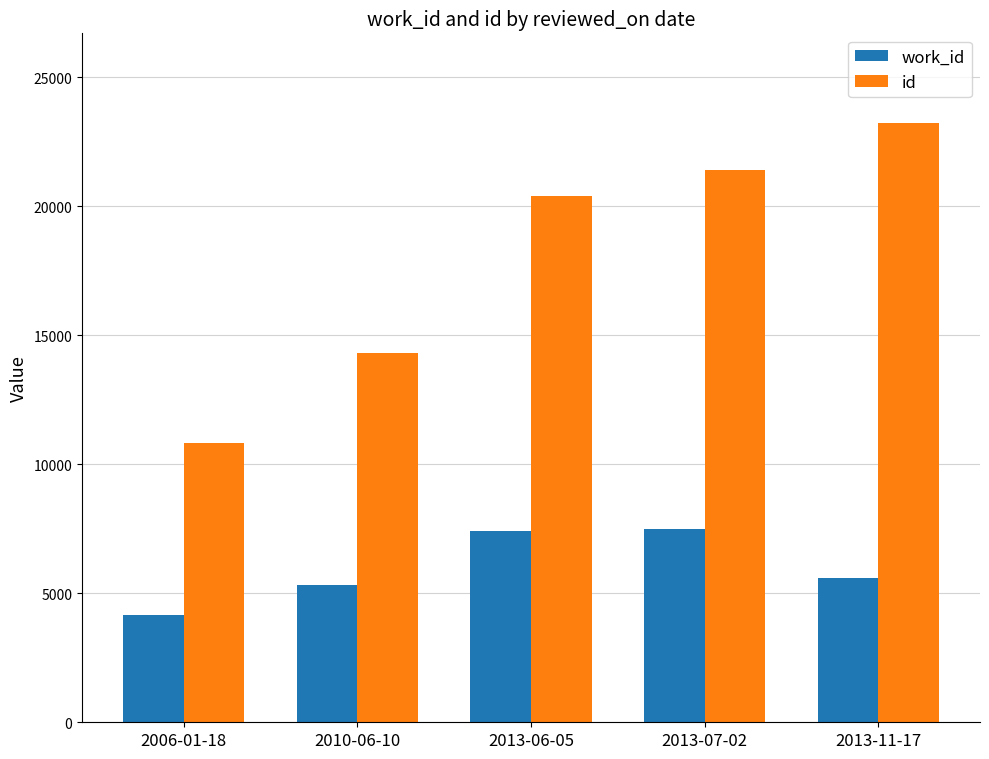

How many bars are there in each group?

2